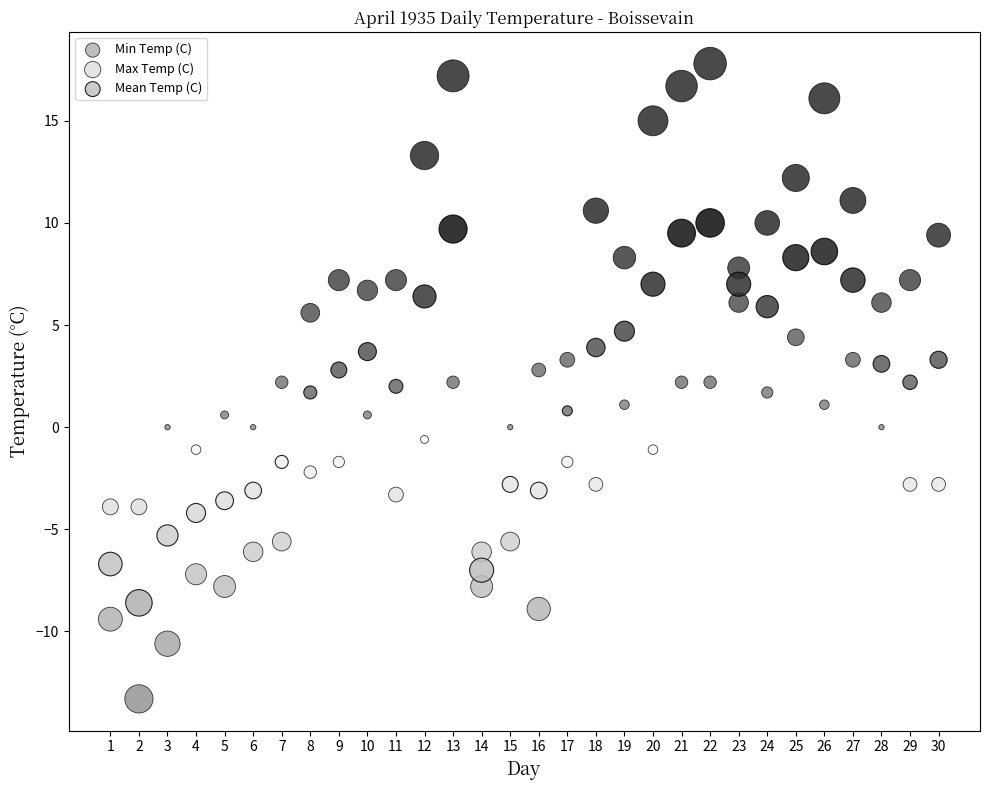

Which series reaches the minimum Y coordinate?

Min Temp (C)